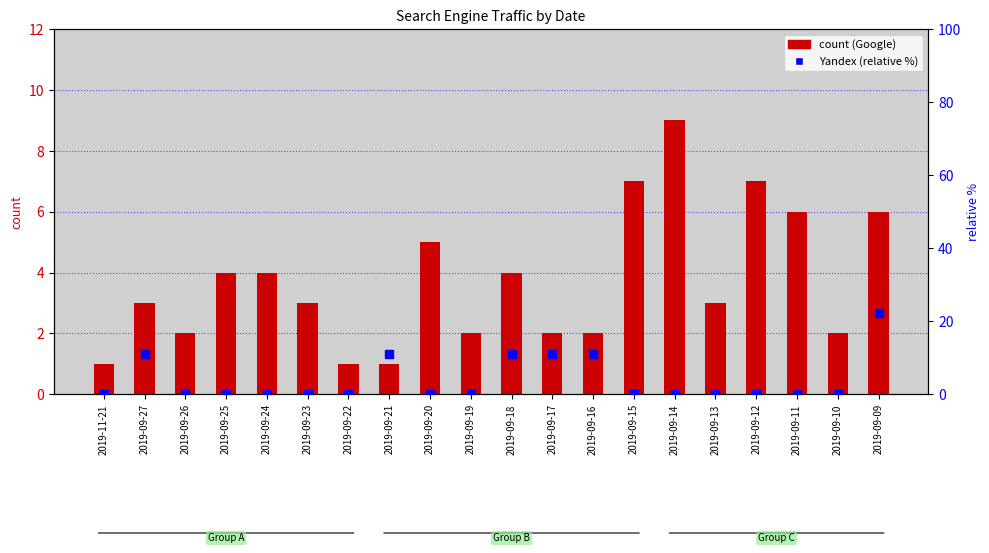

Which series has the largest Y range (max minus min)?

Yandex (norm %)